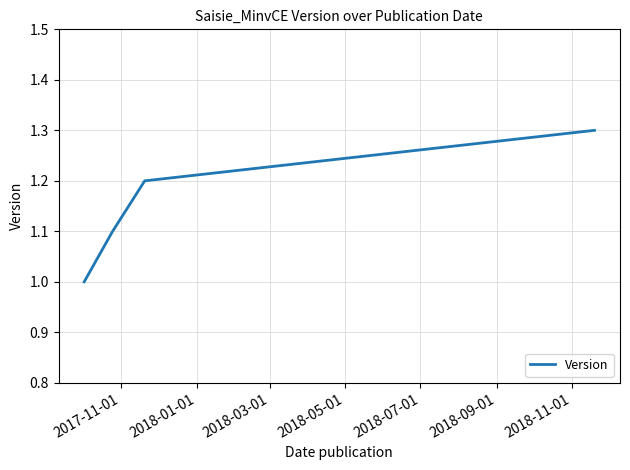

What is the difference between the maximum and minimum values?

0.3